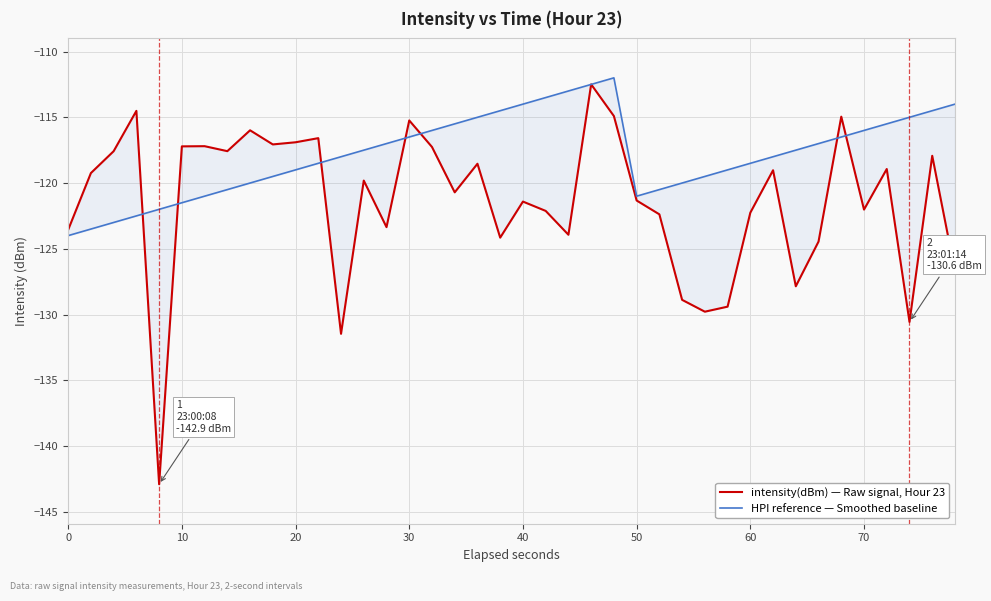

Reading left to right, transcribe all the data shown in this chart.

intensity(dBm) — Raw signal, Hour 23: -123.6	-119.2	-117.6	-114.5	-142.9	-117.2	-117.2	-117.6	-116.0	-117.1	-116.9	-116.6	-131.5	-119.8	-123.4	-115.2	-117.3	-120.7	-118.5	-124.2	-121.4	-122.1	-123.9	-112.5	-114.9	-121.3	-122.4	-128.9	-129.8	-129.4	-122.3	-119.0	-127.9	-124.5	-115.0	-122.0	-118.9	-130.6	-117.9	-126.7
HPI reference — Smoothed baseline: -124.0	-123.5	-123.0	-122.5	-122.0	-121.5	-121.0	-120.5	-120.0	-119.5	-119.0	-118.5	-118.0	-117.5	-117.0	-116.5	-116.0	-115.5	-115.0	-114.5	-114.0	-113.5	-113.0	-112.5	-112.0	-121.0	-120.5	-120.0	-119.5	-119.0	-118.5	-118.0	-117.5	-117.0	-116.5	-116.0	-115.5	-115.0	-114.5	-114.0